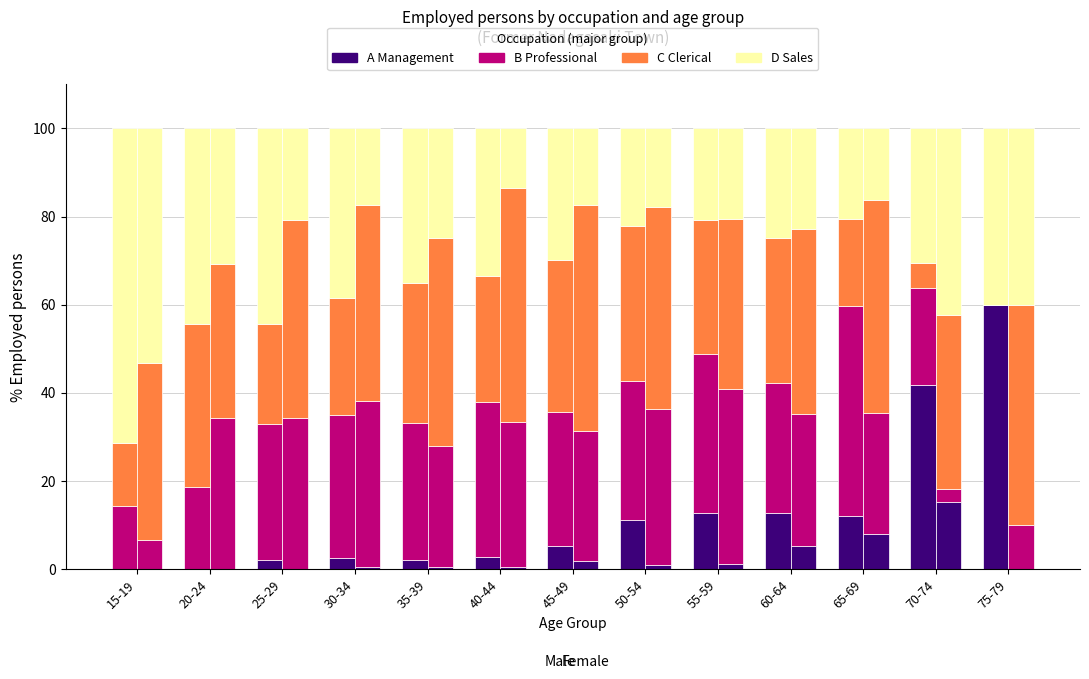

At which label does A Management first exceed 5?

45-49